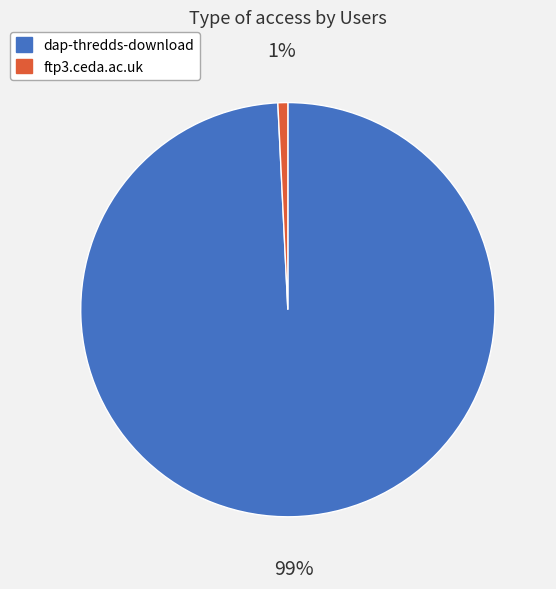

Is the sum of dap-thredds-download and ftp3.ceda.ac.uk greater than half?

Yes